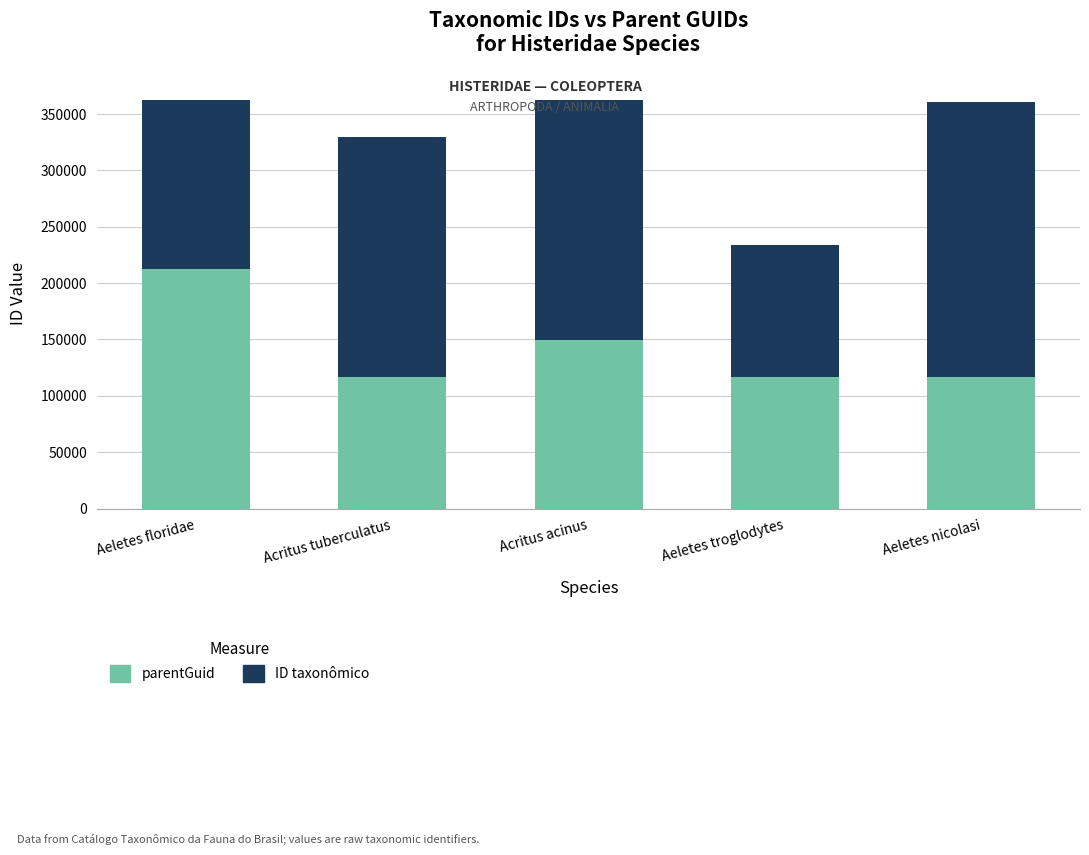

Where is parentGuid nearest to the value 164820?

Acritus acinus